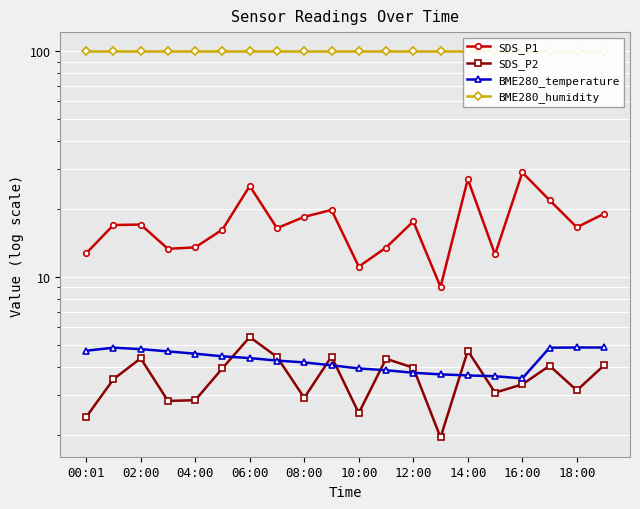

True or false: SDS_P2 and BME280_humidity intersect in this chart.

False